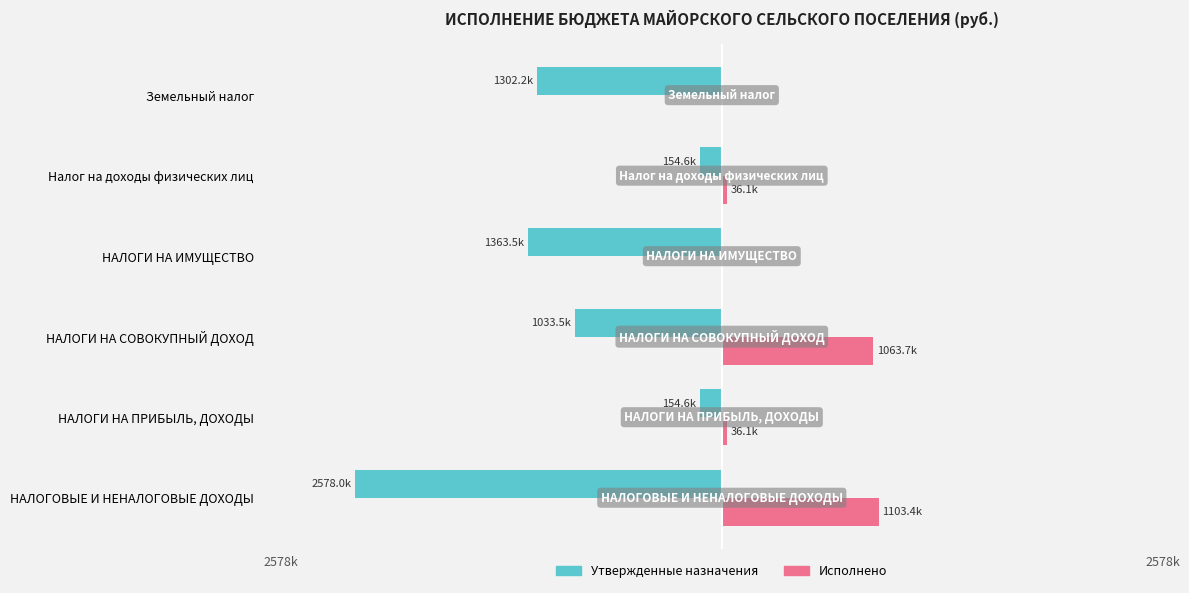

Which series has the largest total across all categories?

Исполнено